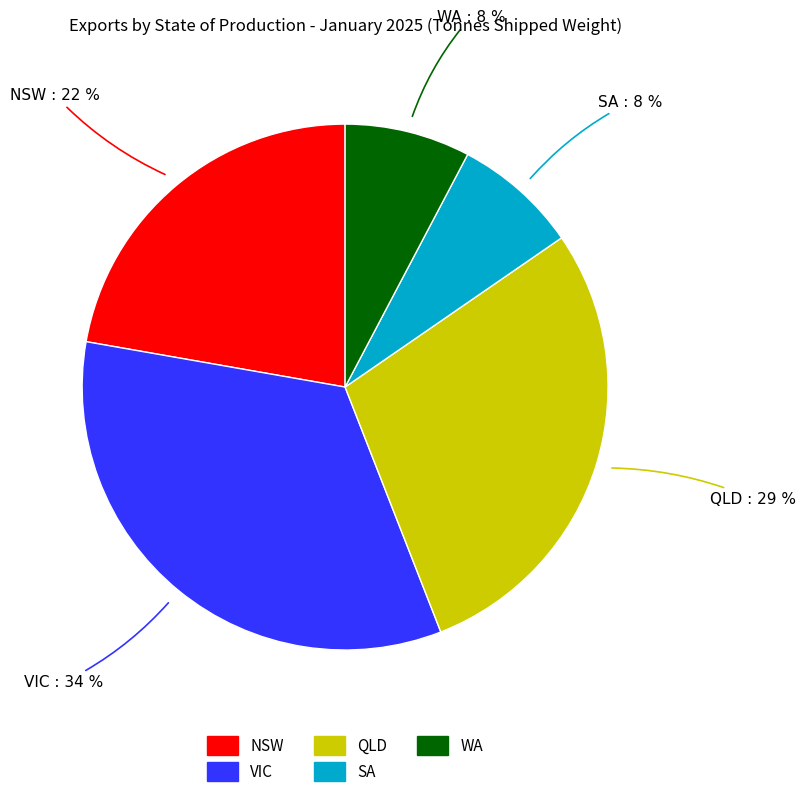

Is the sum of QLD and NSW greater than half?

Yes